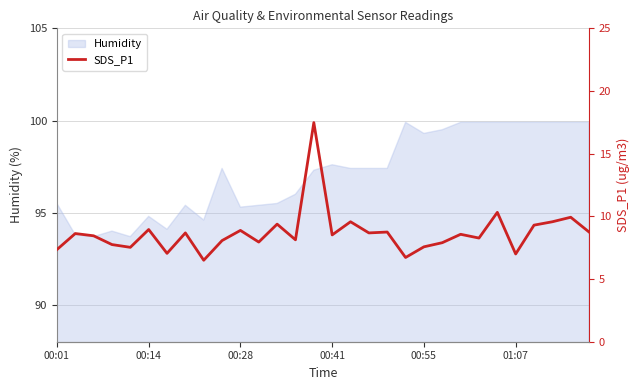

The value at 28 is 5.2. True or false?

False